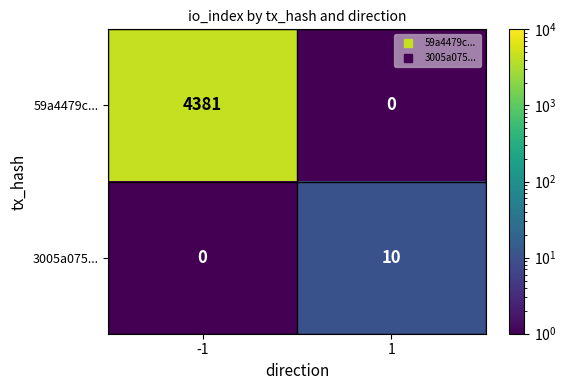

What is the total value across all series at -1?

4381